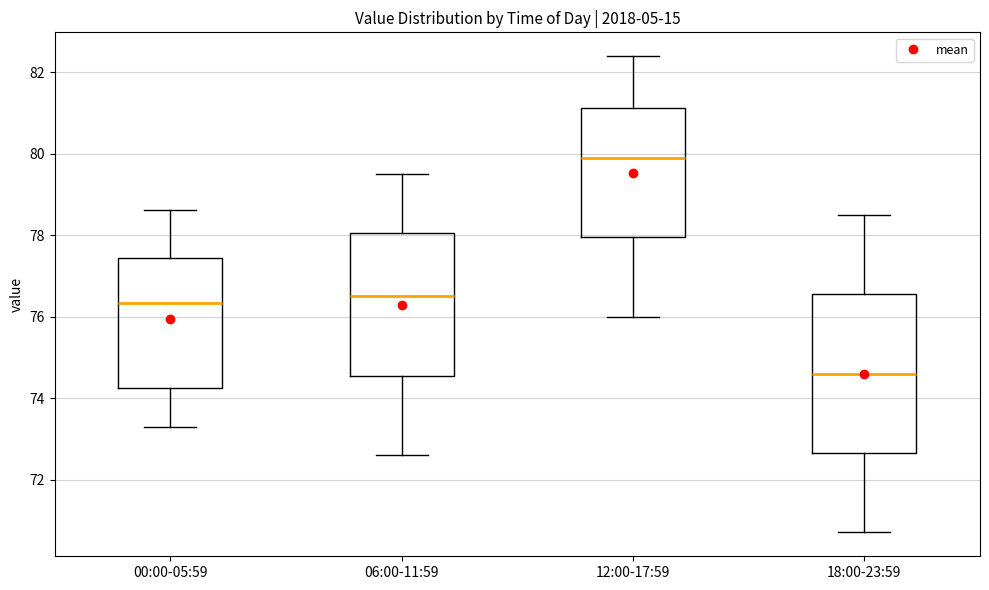

Where does the upper whisker of the box for 00:00-05:59 end on the y-axis? The values are not printed on the chart, so give them approximately, as read against the axis.

78.6